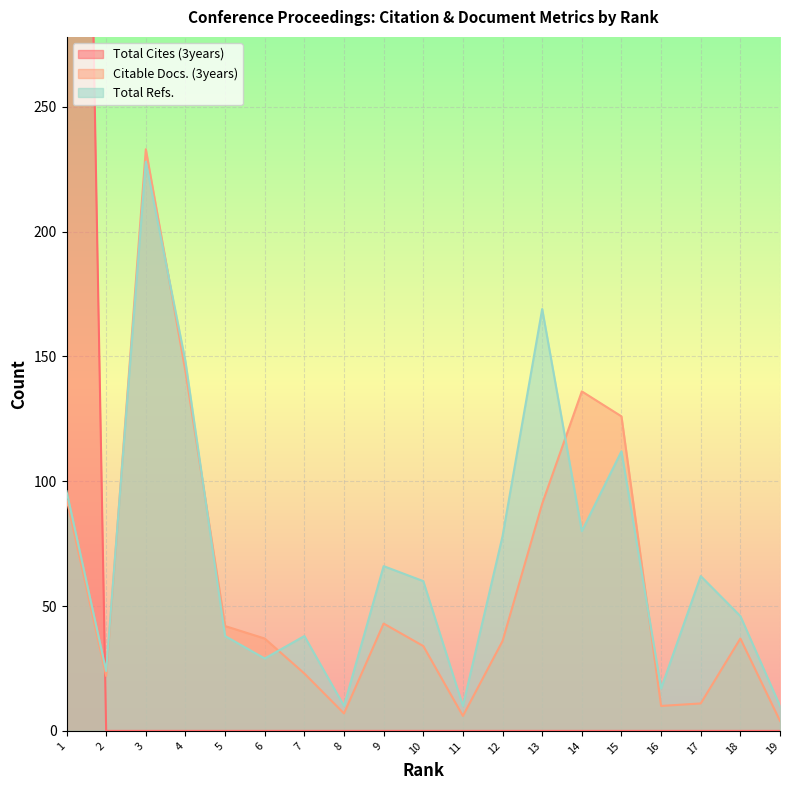

True or false: Total Cites (3years) has more than 1 points higher than both neighbors.

False